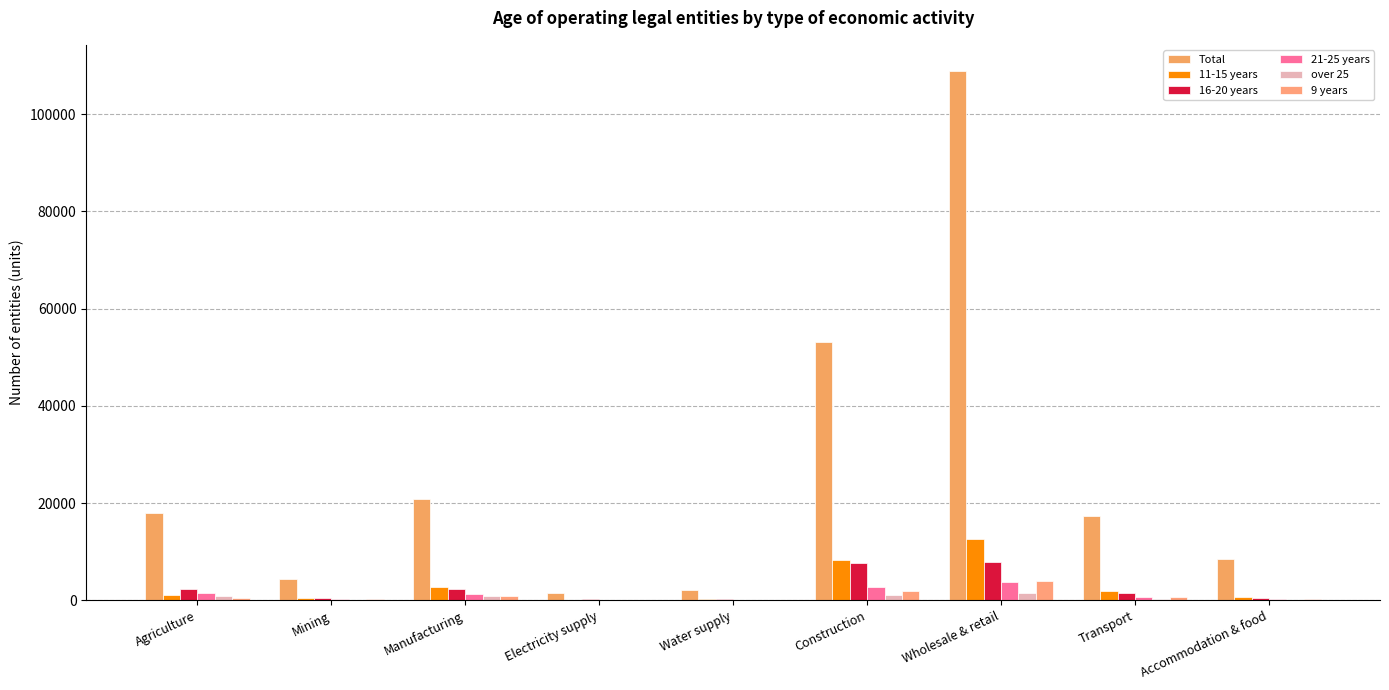

What is the total value across all series at Water supply?

3027